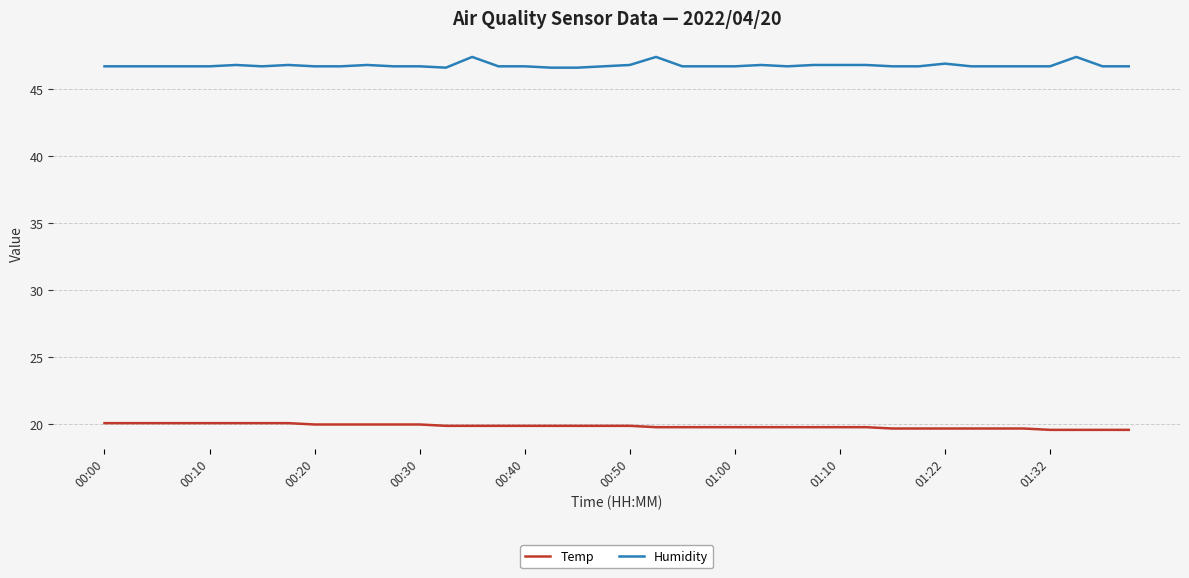

What is the difference between the maximum and minimum values in the Temp series?

0.5